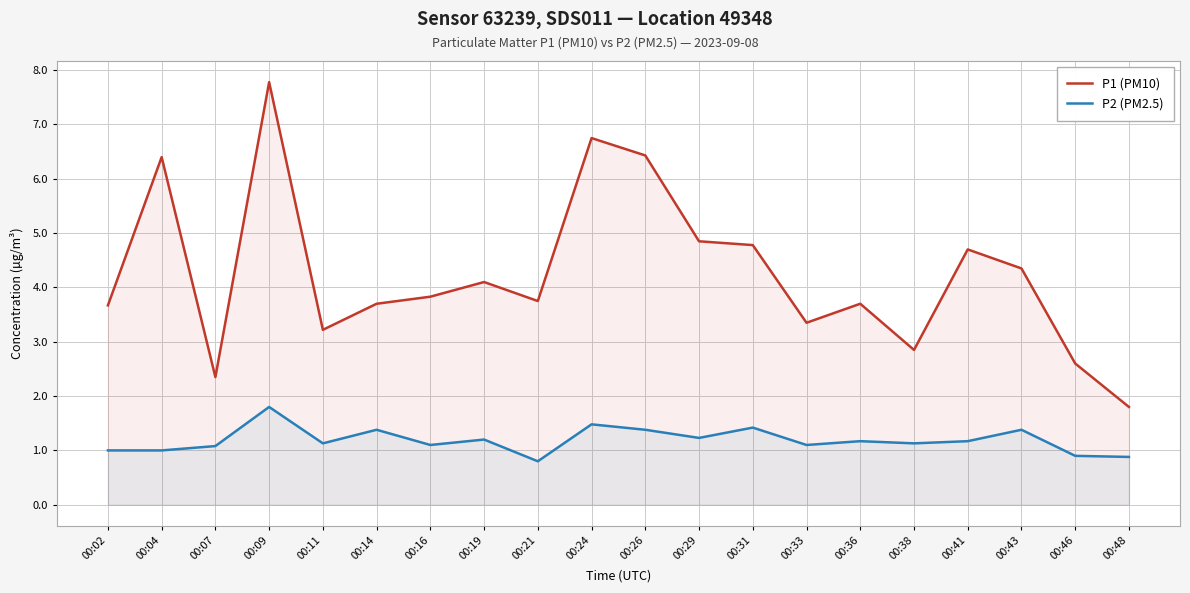

Rank the series at 00:43 from highest to lowest value.

P1 (PM10), P2 (PM2.5)